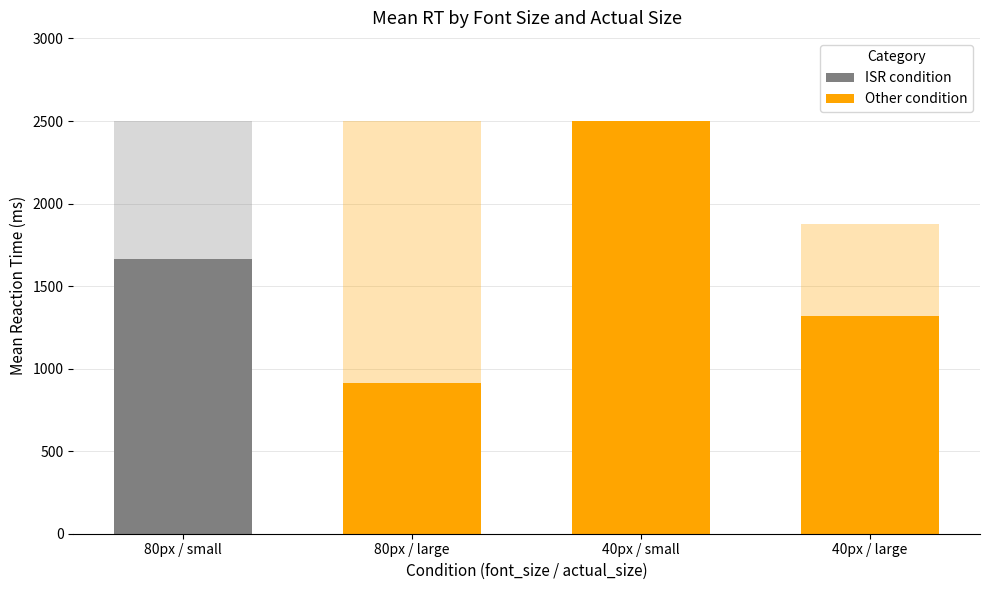

Is it true that Correct Rate (scaled) equals 2503.0 at 40px / small?

True